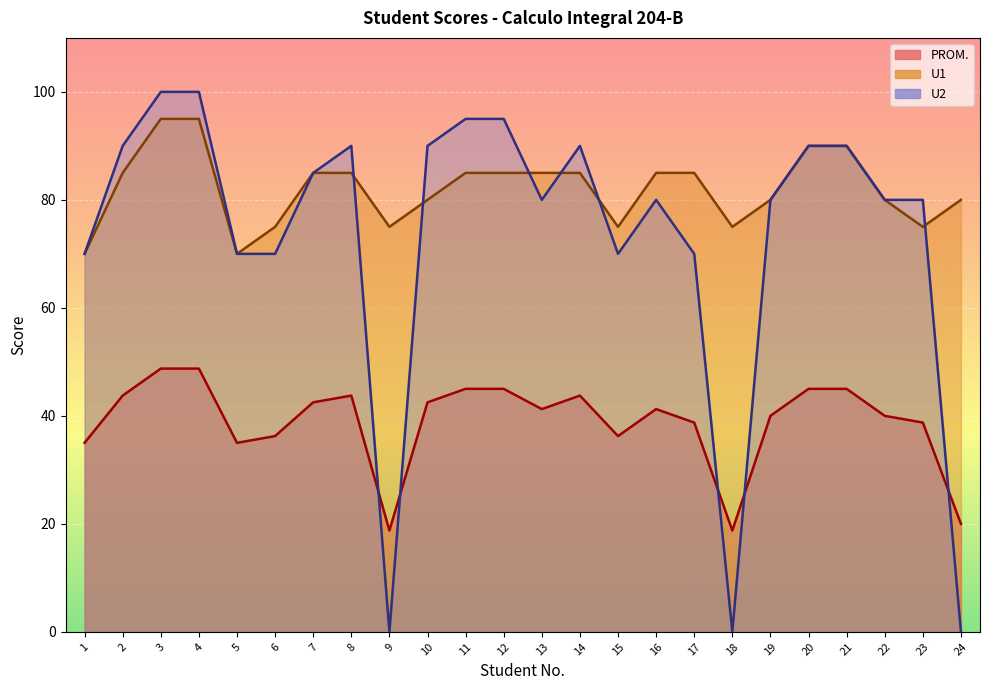

Which series has the largest range (max minus min)?

U2